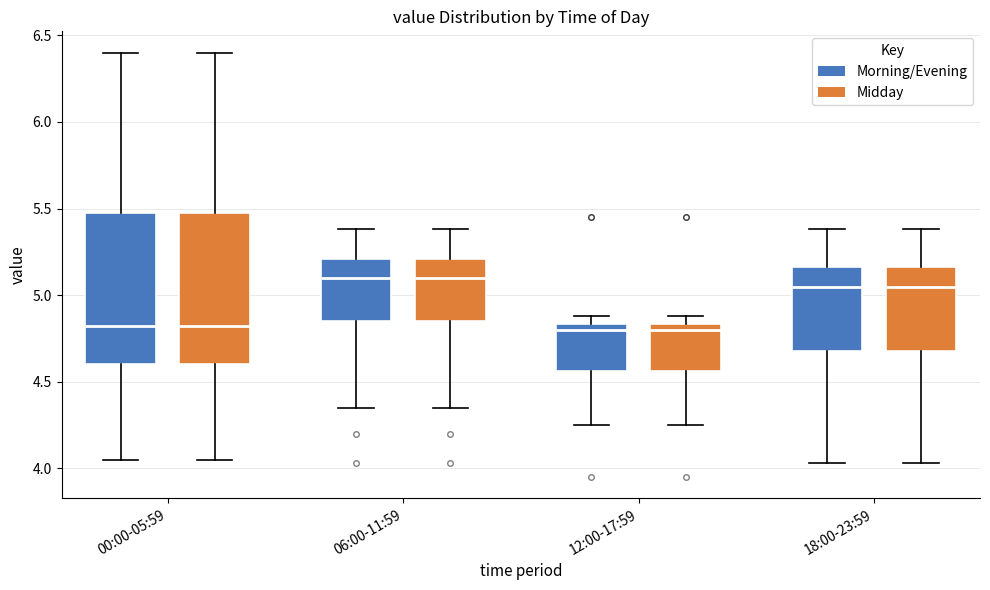

Reading left to right, read every box against the y-axis: the position of its median line, the range the box covers, and the ends of its whiskers. The values are not printed on the chart, so give them approximately, as read against the axis.

00:00-05:59 (Morning/Evening): median 4.80, box 4.60 to 5.50, whiskers 4.05 to 6.40
00:00-05:59 (Midday): median 4.80, box 4.60 to 5.50, whiskers 4.05 to 6.40
06:00-11:59 (Morning/Evening): median 5.10, box 4.85 to 5.20, whiskers 4.35 to 5.40
06:00-11:59 (Midday): median 5.10, box 4.85 to 5.20, whiskers 4.35 to 5.40
12:00-17:59 (Morning/Evening): median 4.80, box 4.55 to 4.85, whiskers 4.25 to 4.90
12:00-17:59 (Midday): median 4.80, box 4.55 to 4.85, whiskers 4.25 to 4.90
18:00-23:59 (Morning/Evening): median 5.05, box 4.70 to 5.15, whiskers 4.05 to 5.40
18:00-23:59 (Midday): median 5.05, box 4.70 to 5.15, whiskers 4.05 to 5.40